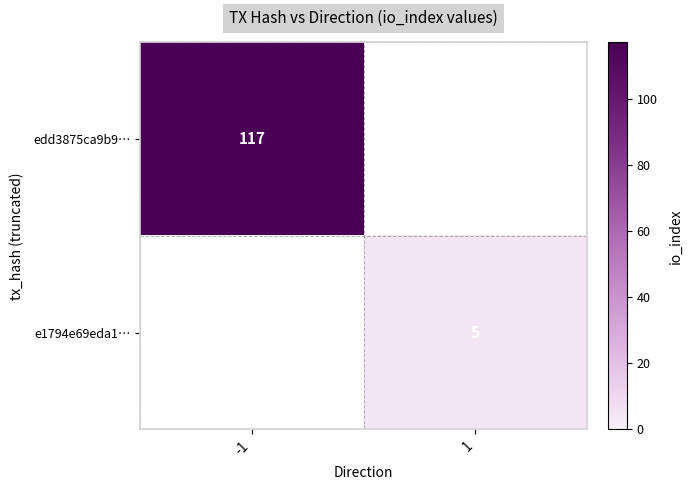

Is the value of edd3875ca9b9… at -1 greater than the value of e1794e69eda1… at 1?

Yes